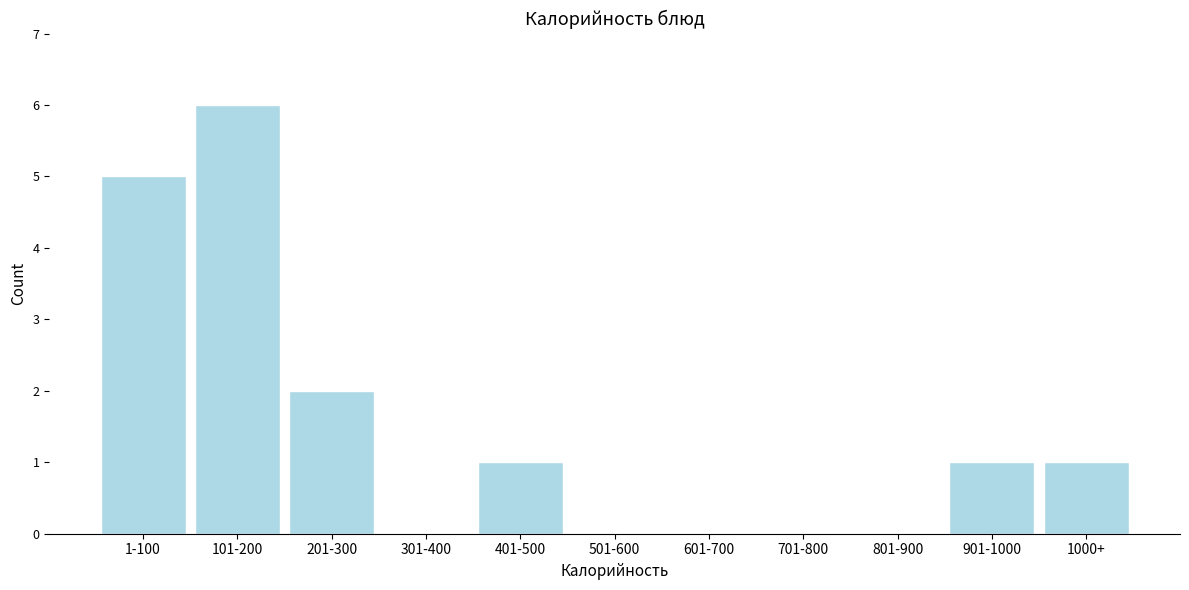

Reading left to right, transcribe all the data shown in this chart.

1-100=5	101-200=6	201-300=2	301-400=0	401-500=1	501-600=0	601-700=0	701-800=0	801-900=0	901-1000=1	1000+=1